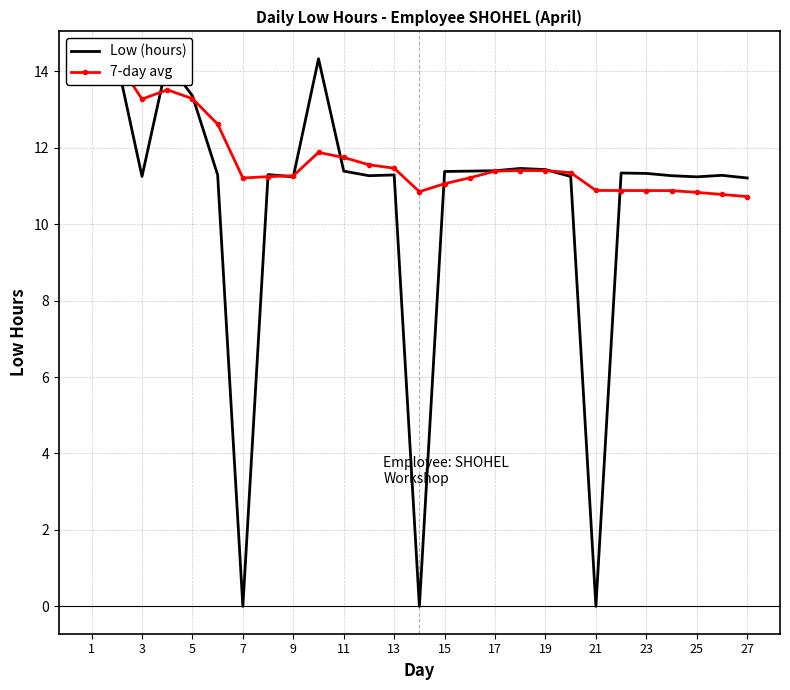

True or false: Low (hours) has a value of 4.1 at 15.

False